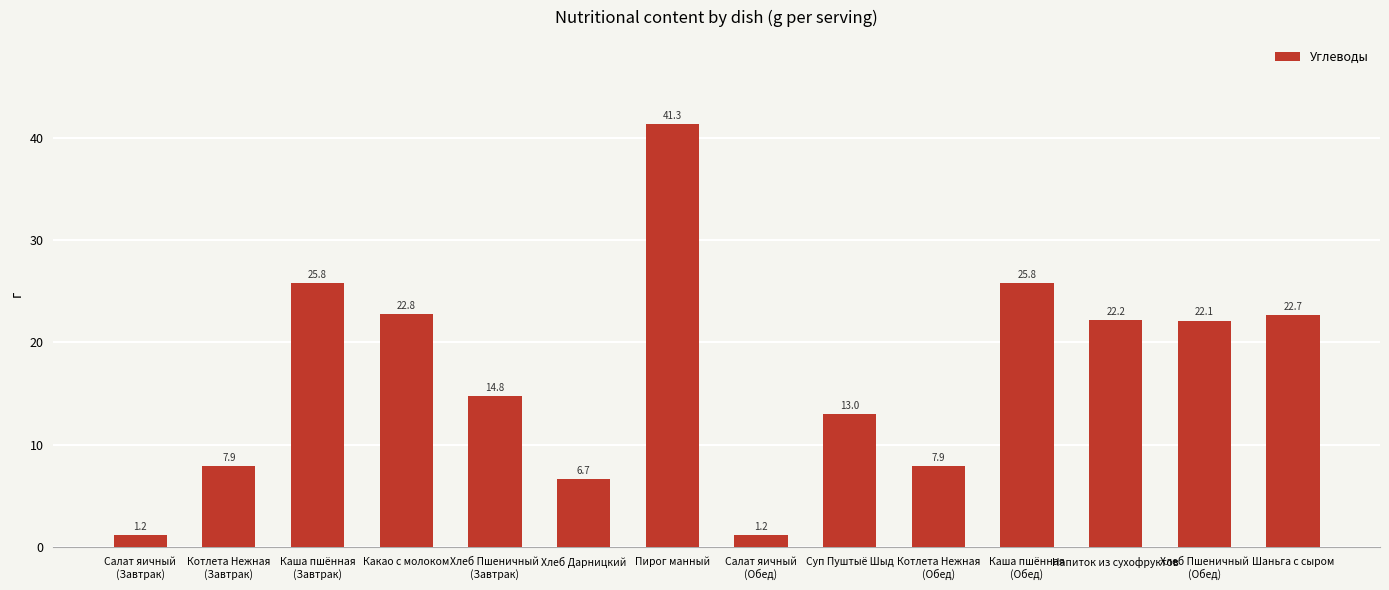

Reading left to right, list all the values displayed in this chart.

1.2	7.9	25.8	22.8	14.8	6.7	41.3	1.2	13.0	7.9	25.8	22.2	22.1	22.7